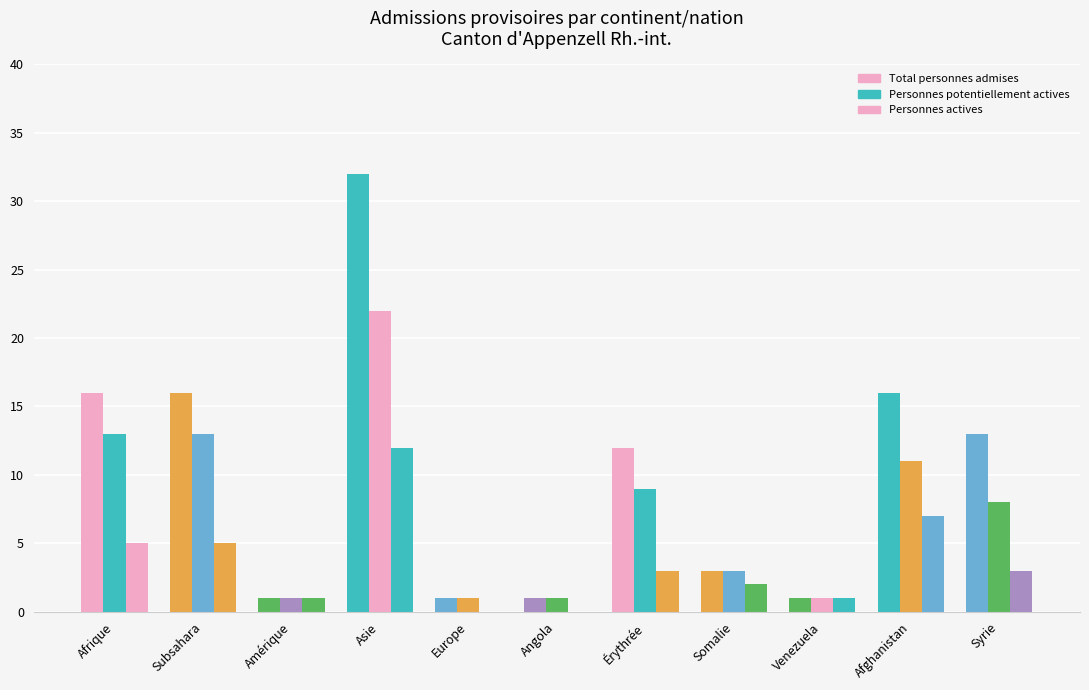

Between Amérique and Venezuela, which series saw the biggest shift?

Total personnes admises